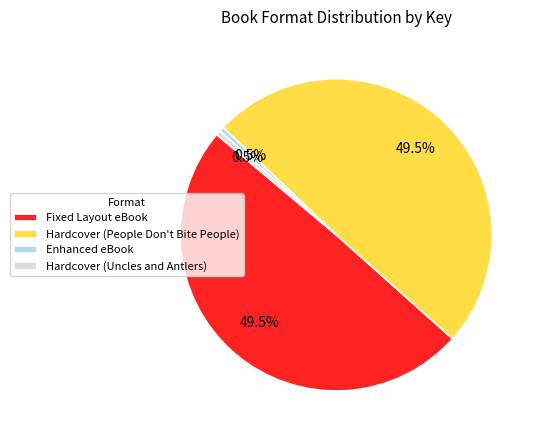

Count the number of slices in the pie.

4